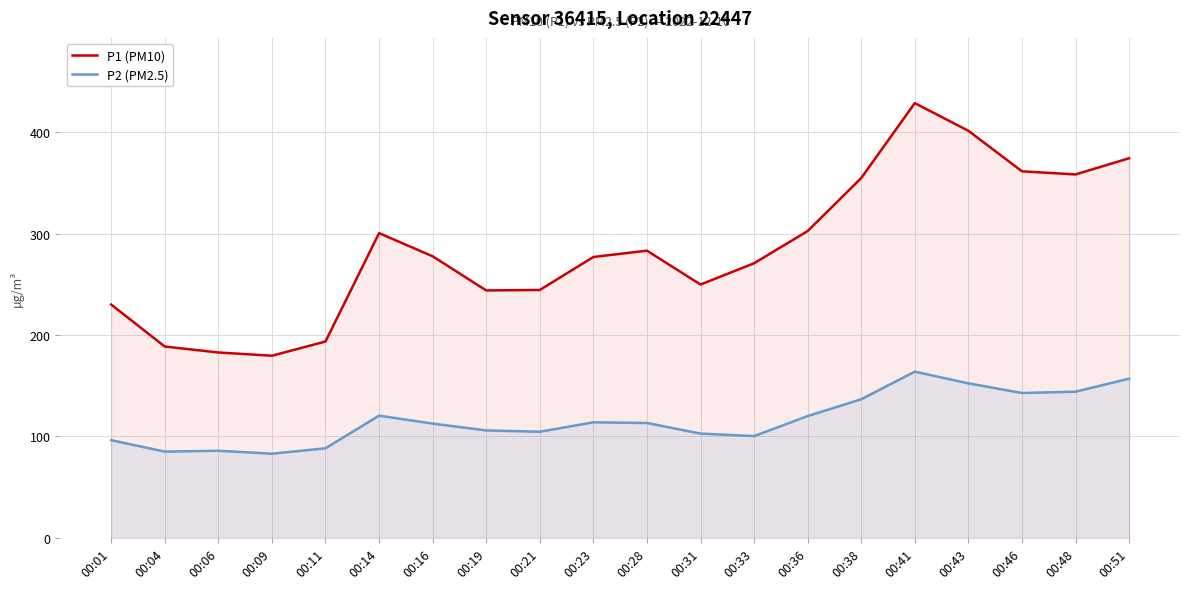

What are all the series names shown in the legend?

P1 (PM10), P2 (PM2.5)